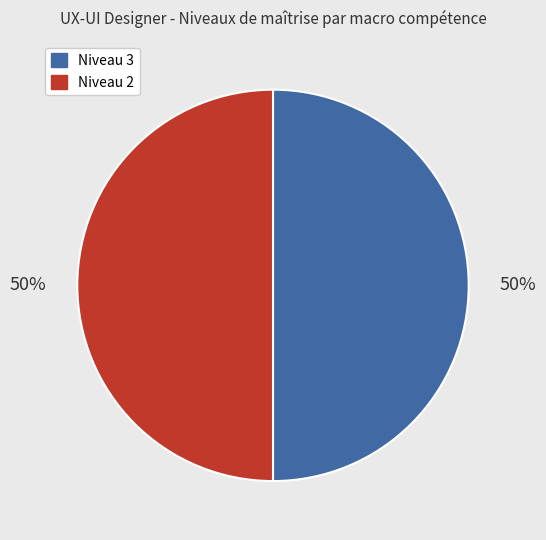

To the nearest percent, what is the average slice percentage?

50%